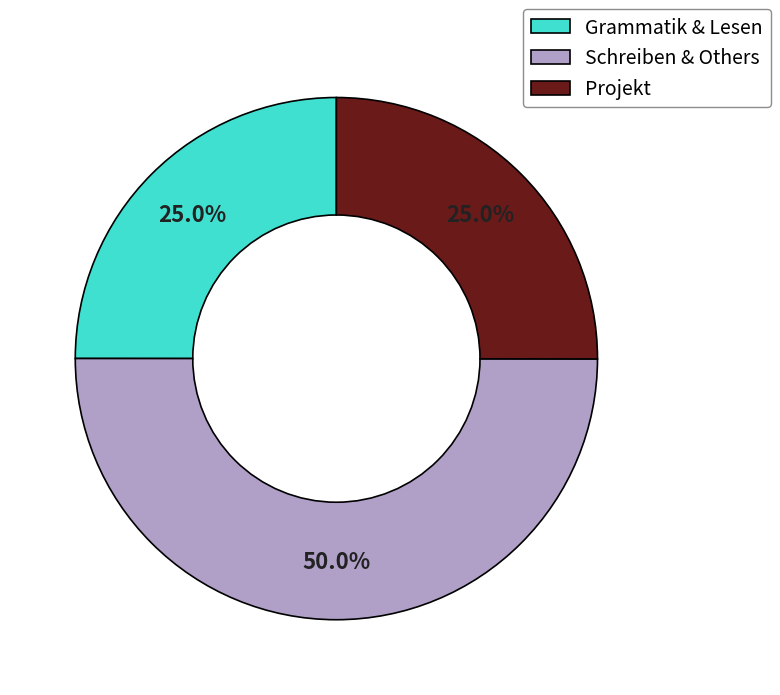

Does Projekt represent more than half of the total?

No